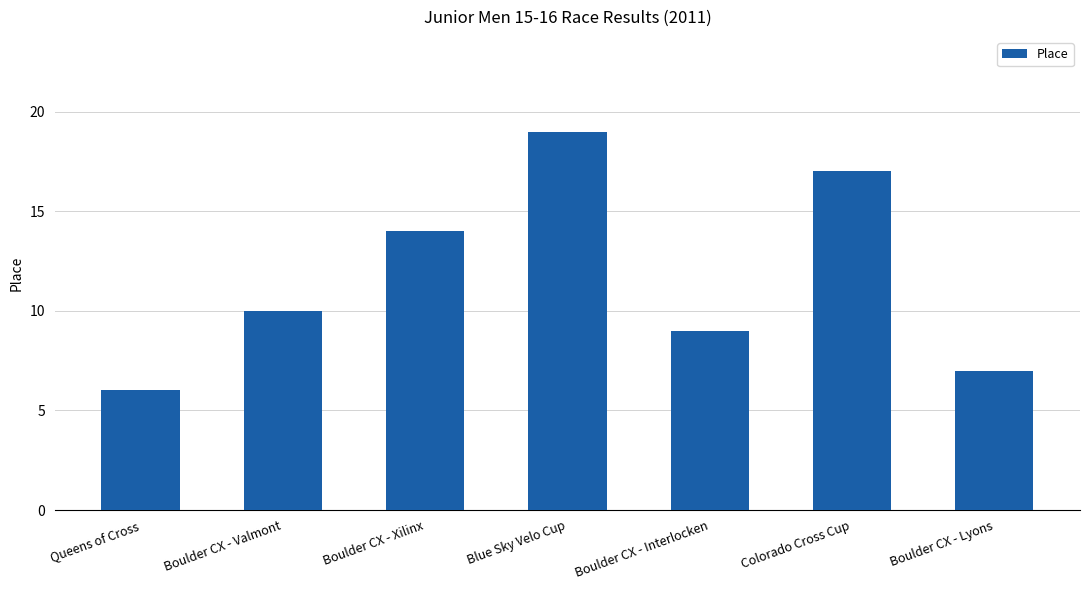

Rank the categories by value from highest to lowest.

Blue Sky Velo Cup, Colorado Cross Cup, Boulder CX - Xilinx, Boulder CX - Valmont, Boulder CX - Interlocken, Boulder CX - Lyons, Queens of Cross